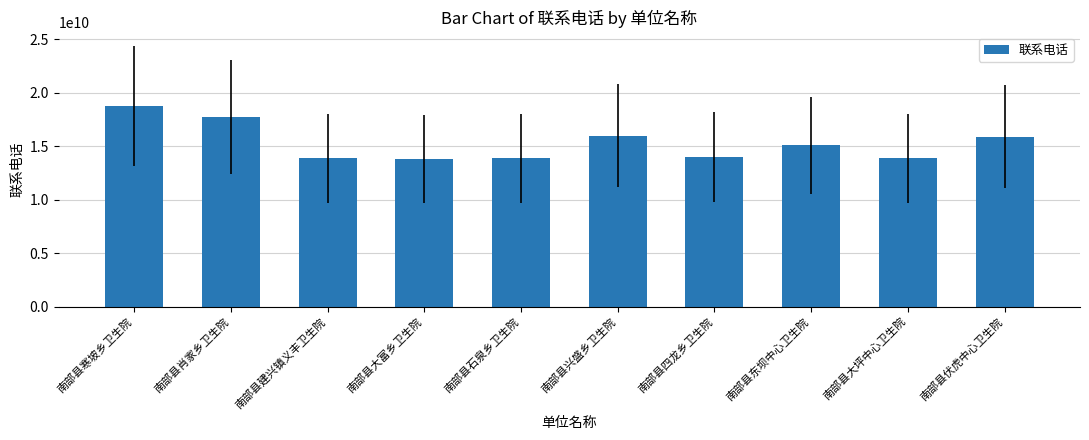

What is the value of the 3rd bar from the left?

13890882342